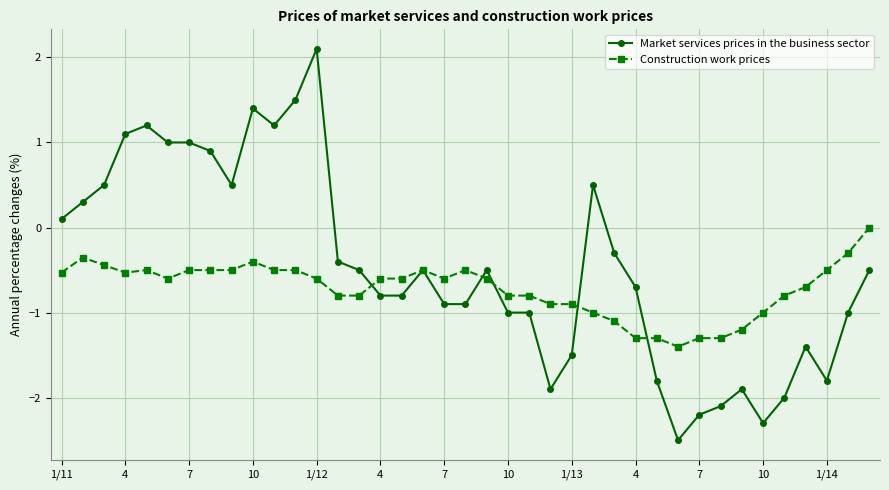

True or false: Construction work prices and Market services prices in the business sector intersect in this chart.

True